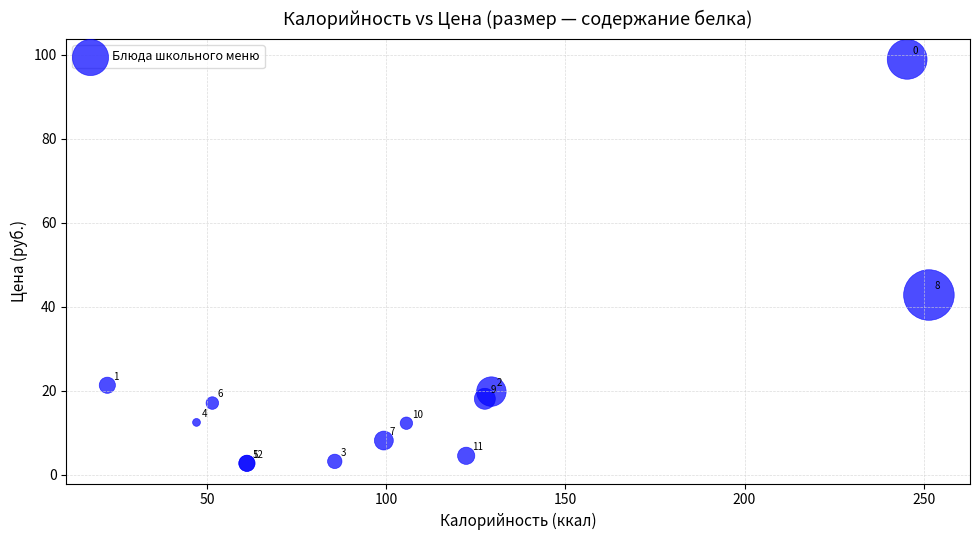

What Y value in the scatter plot is closest to 50?

42.8